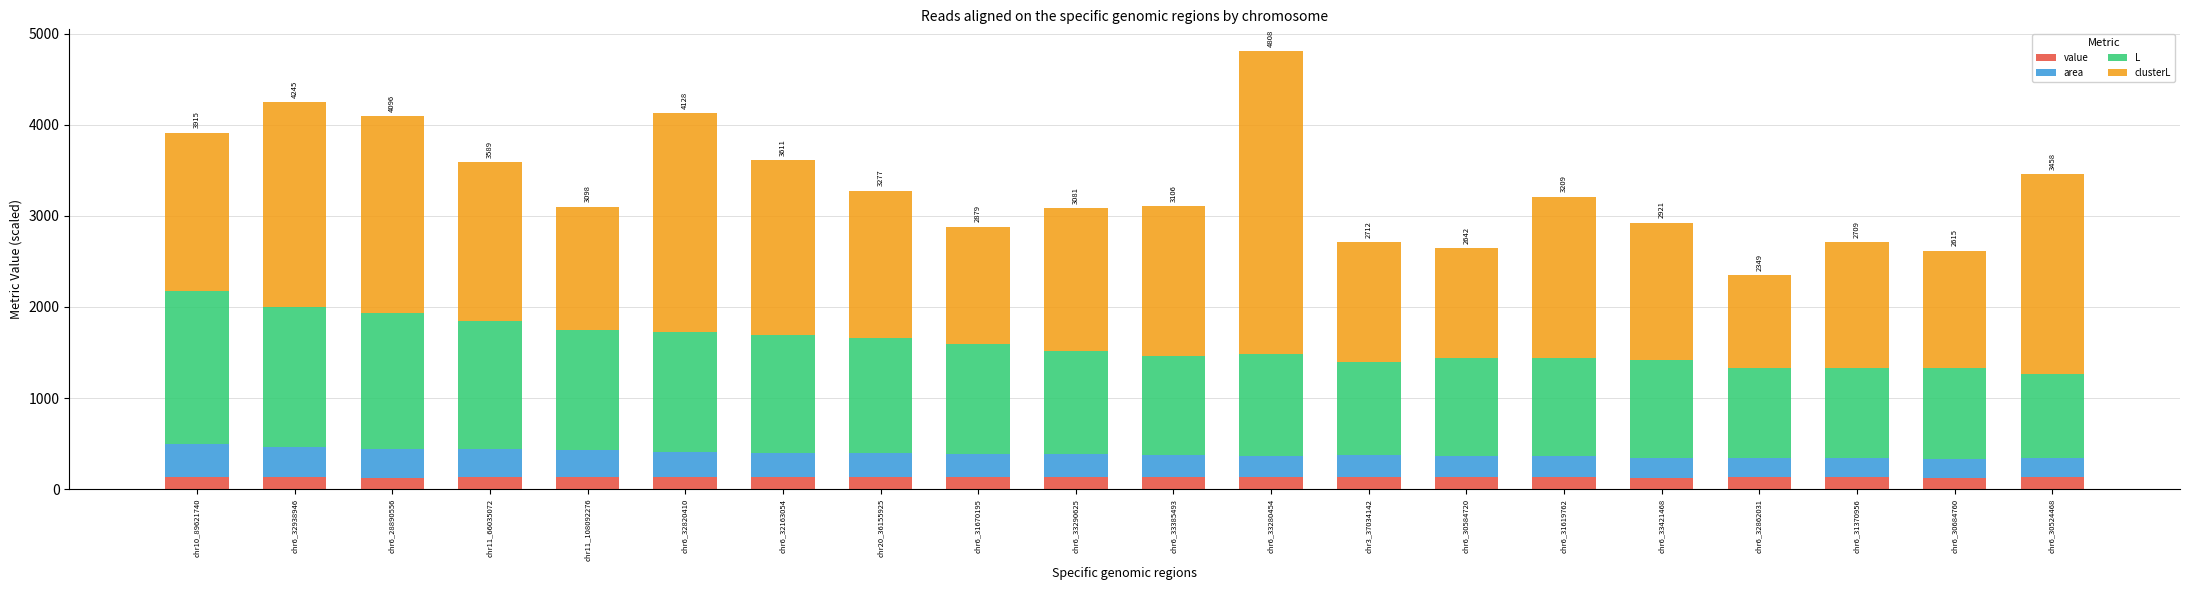

What is the total value across all series at chr11_66035072?

3588.8